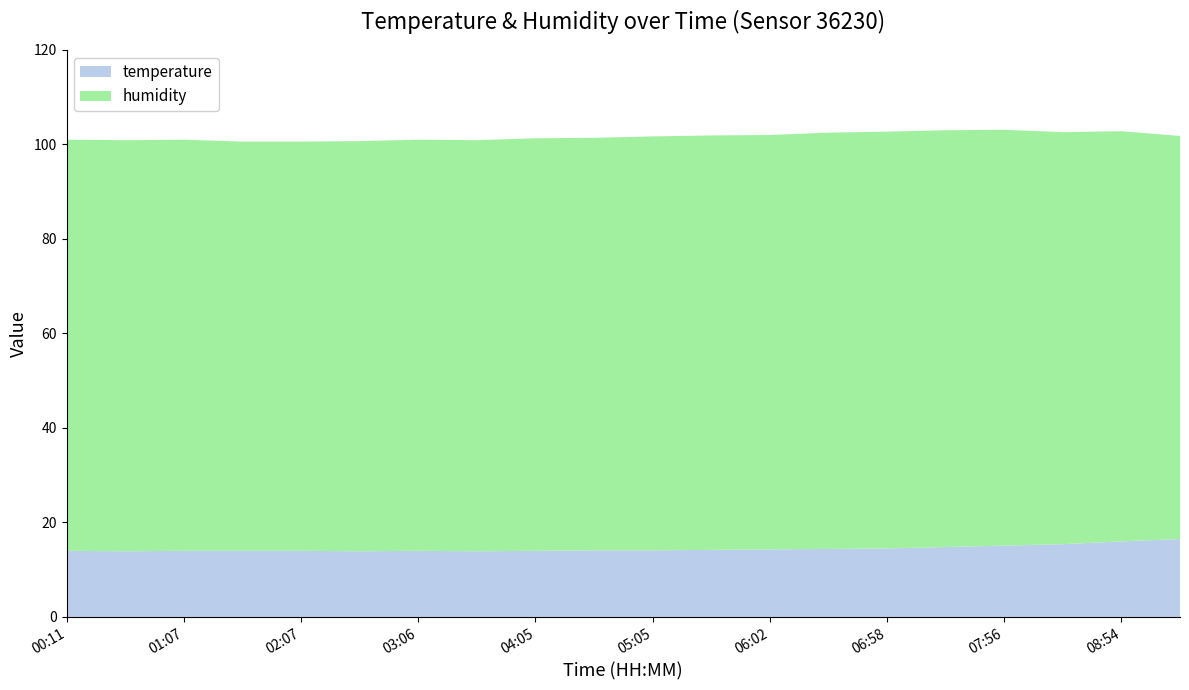

Reading left to right, transcribe all the data shown in this chart.

temperature: 00:11=14.0	00:39=13.9	01:07=14.0	01:37=14.0	02:07=14.0	02:36=13.9	03:06=14.0	03:36=13.9	04:05=14.0	04:35=14.1	05:05=14.1	05:33=14.2	06:02=14.3	06:30=14.4	06:58=14.5	07:27=14.8	07:56=15.1	08:25=15.4	08:54=16.0	09:24=16.5
humidity: 00:11=87.0	00:39=87.0	01:07=87.0	01:37=86.6	02:07=86.6	02:36=86.8	03:06=87.0	03:36=87.0	04:05=87.3	04:35=87.3	05:05=87.6	05:33=87.7	06:02=87.7	06:30=88.1	06:58=88.2	07:27=88.2	07:56=88.0	08:25=87.2	08:54=86.8	09:24=85.3